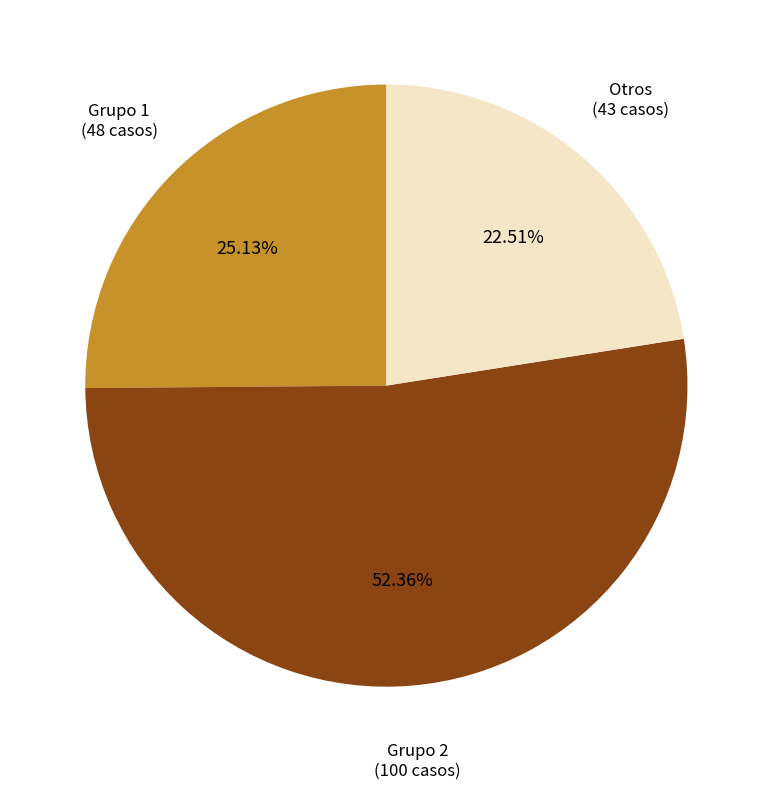

Which category has the smallest portion of the pie?

Otros